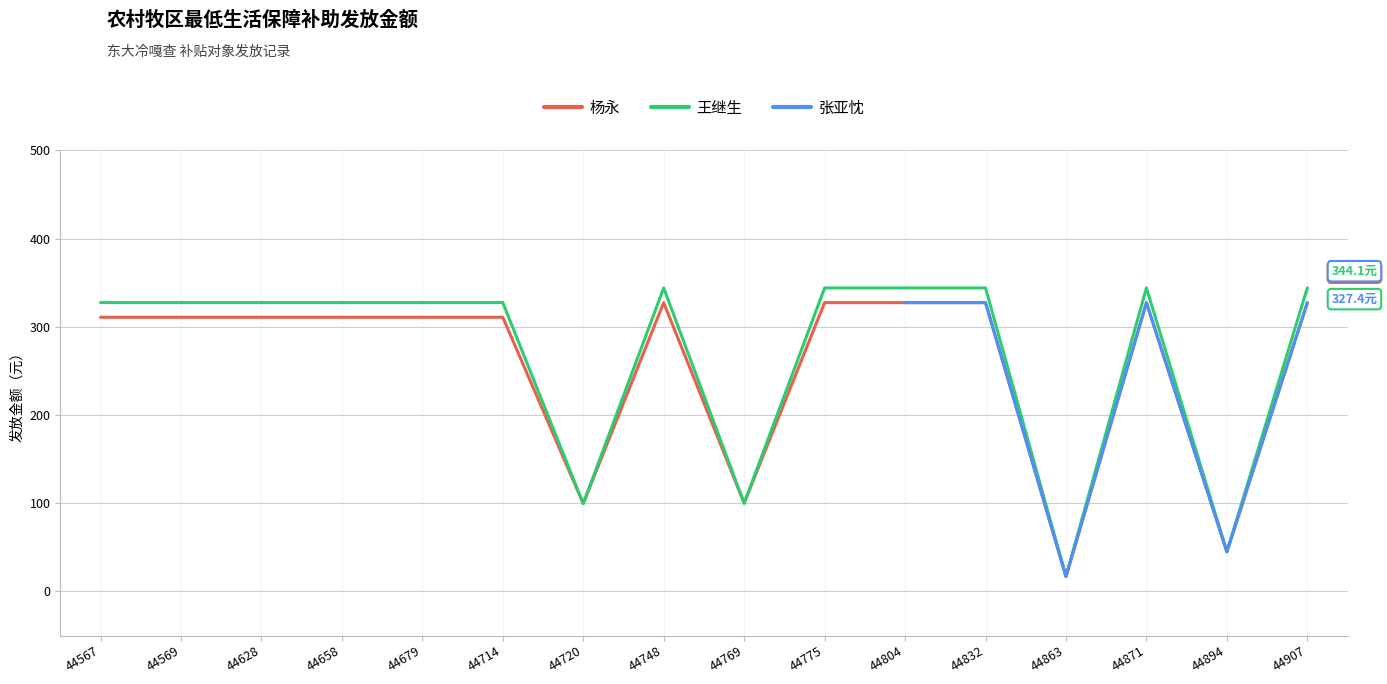

What are all the series names shown in the legend?

杨永, 王继生, 张亚忱